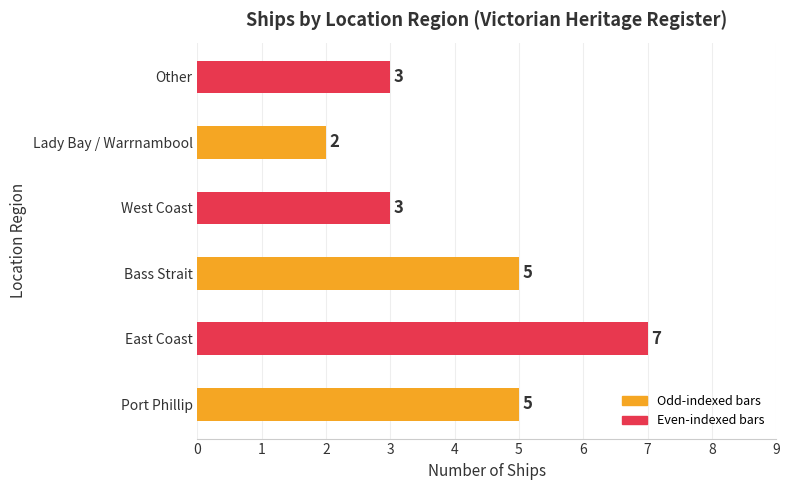

Which label corresponds to the largest value in the chart?

East Coast